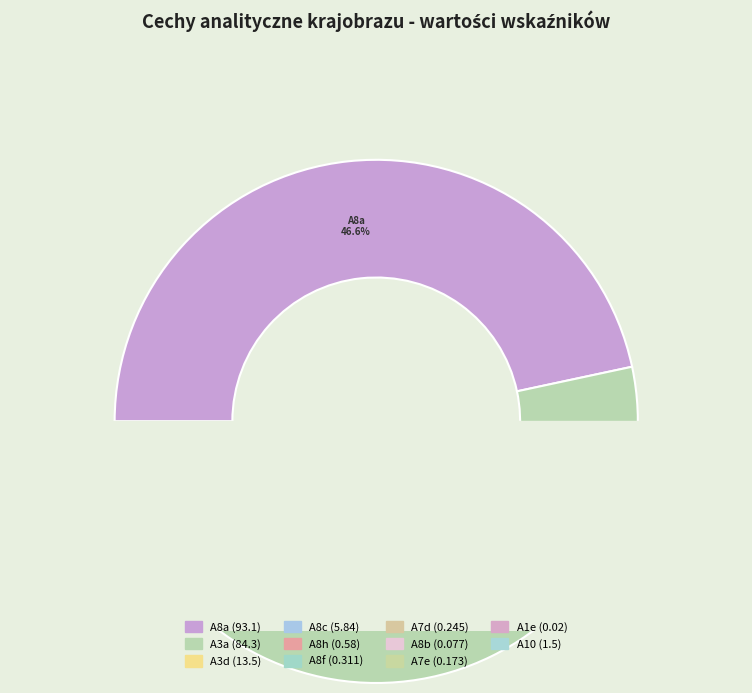

How much of the chart is everything except A7e?

100.0%